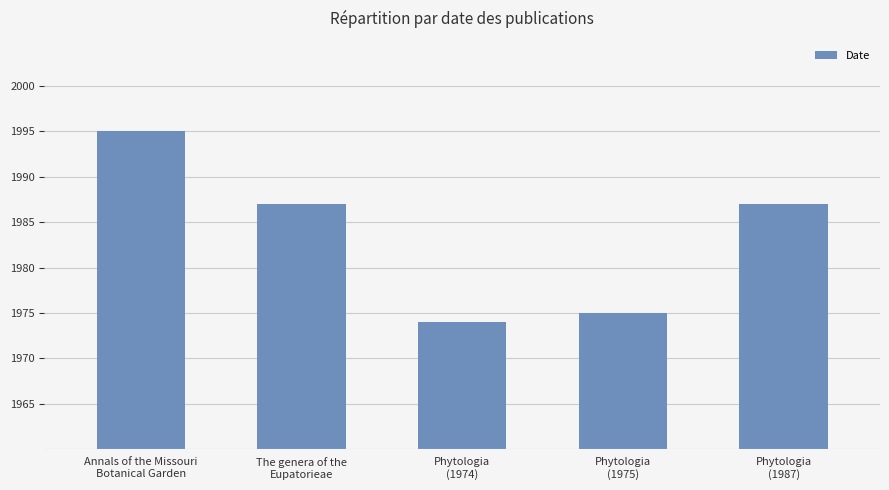

What is the value of the 2nd bar from the left?

1987